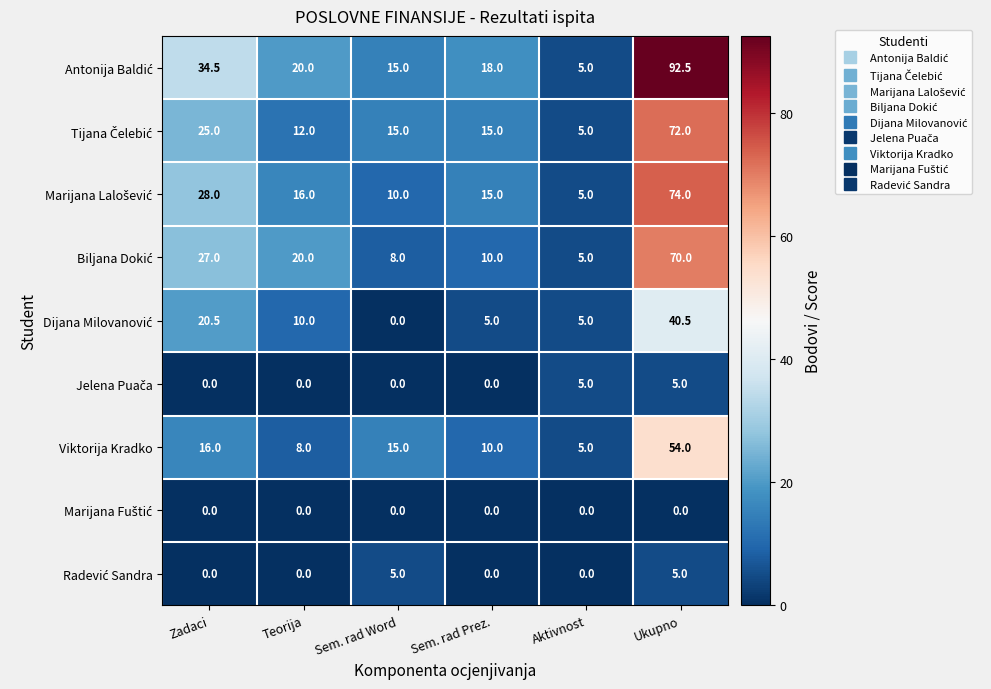

At which category is the sum across all series the highest?

Ukupno